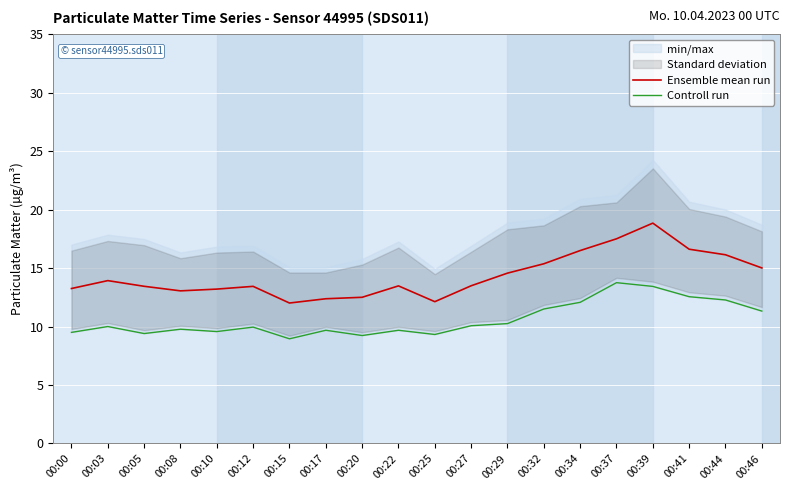

Between 00:00 and 00:22, which series saw the biggest shift?

Ensemble mean run